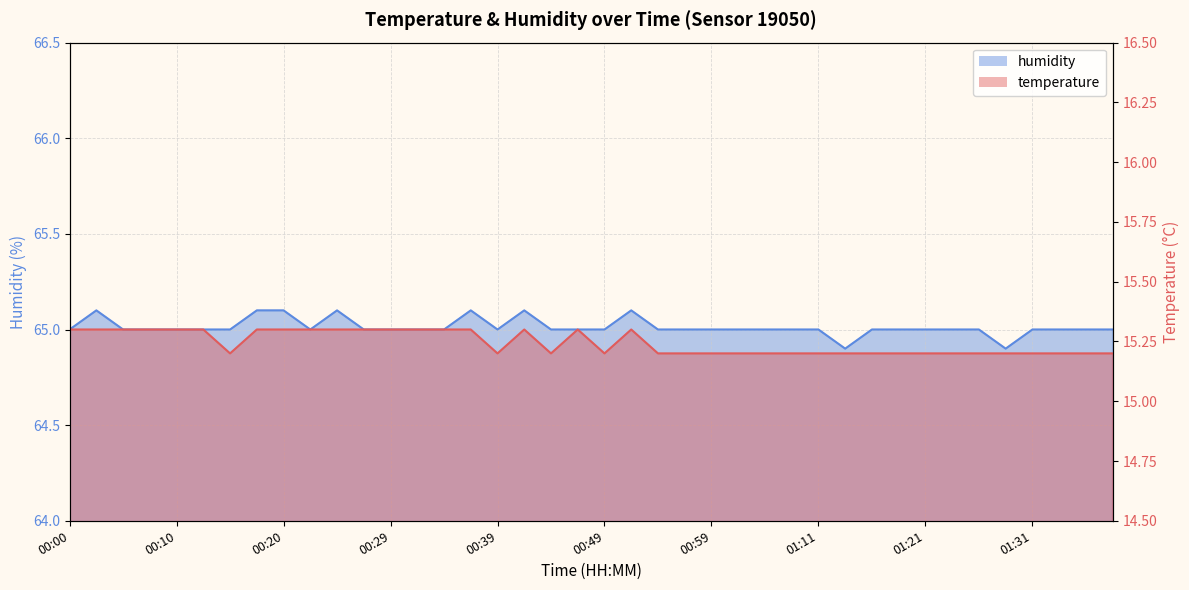

Reading left to right, extract all data points from this chart.

temperature: 15.3	15.3	15.3	15.3	15.3	15.3	15.2	15.3	15.3	15.3	15.3	15.3	15.3	15.3	15.3	15.3	15.2	15.3	15.2	15.3	15.2	15.3	15.2	15.2	15.2	15.2	15.2	15.2	15.2	15.2	15.2	15.2	15.2	15.2	15.2	15.2	15.2	15.2	15.2	15.2
humidity: 65.0	65.1	65.0	65.0	65.0	65.0	65.0	65.1	65.1	65.0	65.1	65.0	65.0	65.0	65.0	65.1	65.0	65.1	65.0	65.0	65.0	65.1	65.0	65.0	65.0	65.0	65.0	65.0	65.0	64.9	65.0	65.0	65.0	65.0	65.0	64.9	65.0	65.0	65.0	65.0